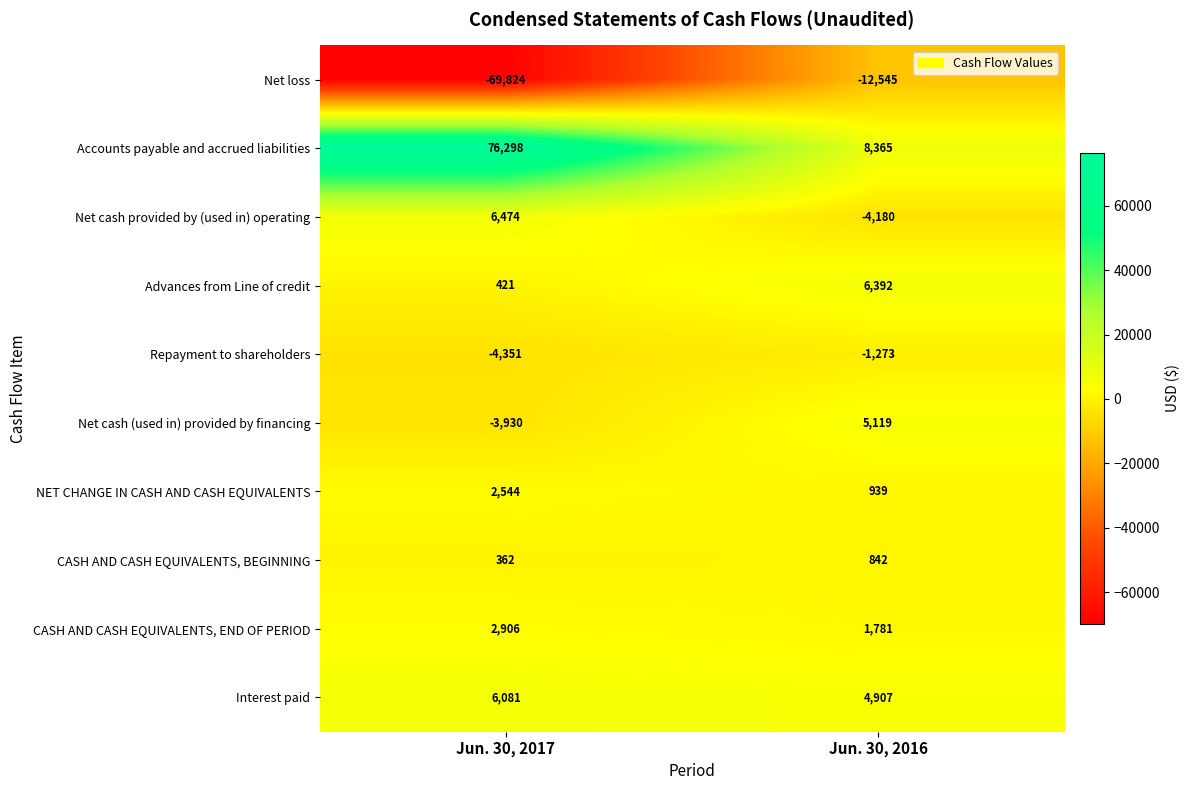

Reading left to right, transcribe all the data shown in this chart.

Net loss: Jun. 30, 2017=-69824	Jun. 30, 2016=-12545
Accounts payable and accrued liabilities: Jun. 30, 2017=76298	Jun. 30, 2016=8365
Net cash provided by (used in) operating: Jun. 30, 2017=6474	Jun. 30, 2016=-4180
Advances from Line of credit: Jun. 30, 2017=421	Jun. 30, 2016=6392
Repayment to shareholders: Jun. 30, 2017=-4351	Jun. 30, 2016=-1273
Net cash (used in) provided by financing: Jun. 30, 2017=-3930	Jun. 30, 2016=5119
NET CHANGE IN CASH AND CASH EQUIVALENTS: Jun. 30, 2017=2544	Jun. 30, 2016=939
CASH AND CASH EQUIVALENTS, BEGINNING: Jun. 30, 2017=362	Jun. 30, 2016=842
CASH AND CASH EQUIVALENTS, END OF PERIOD: Jun. 30, 2017=2906	Jun. 30, 2016=1781
Interest paid: Jun. 30, 2017=6081	Jun. 30, 2016=4907